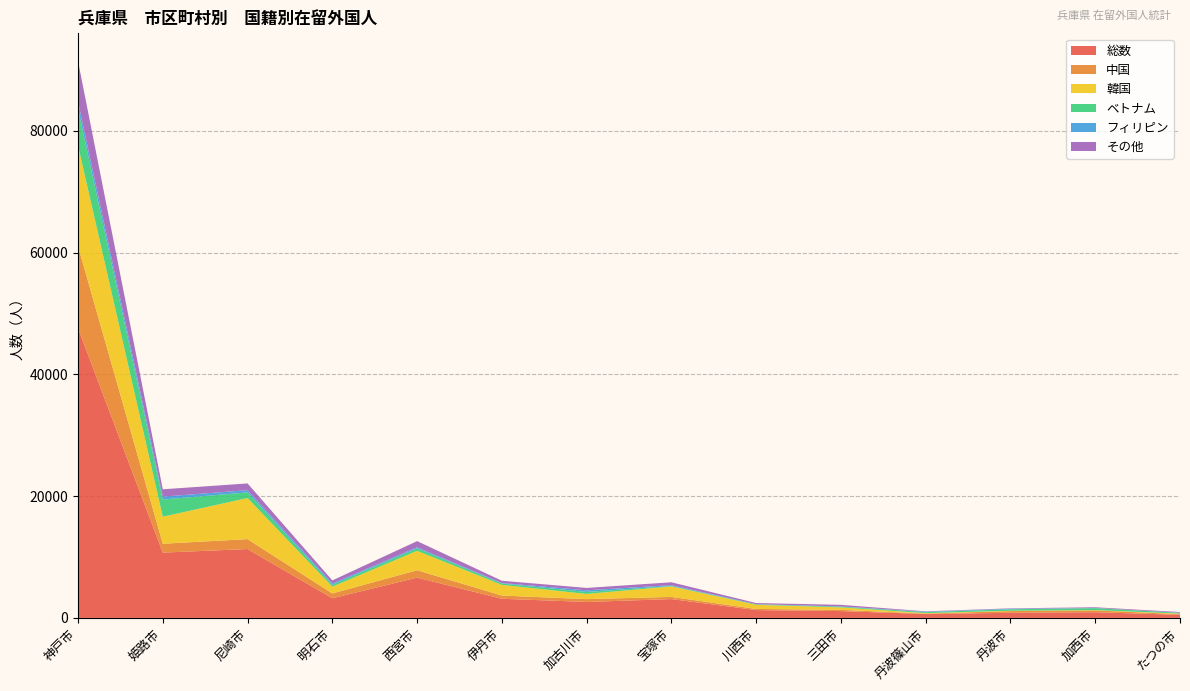

Reading left to right, what are all the values shown in this chart?

総数: 47609	10725	11311	3226	6615	3144	2619	3090	1282	1118	634	838	931	501
中国: 13464	1458	1627	788	1213	529	463	357	188	202	74	279	294	123
韓国: 16511	4442	6752	1117	3190	1749	854	1725	684	402	80	60	56	86
ベトナム: 6017	2824	926	314	402	225	330	65	77	116	152	241	320	115
フィリピン: 1210	478	365	204	180	84	269	138	31	46	80	87	32	24
その他: 6649	1199	1108	506	1012	370	387	475	178	261	58	63	113	115